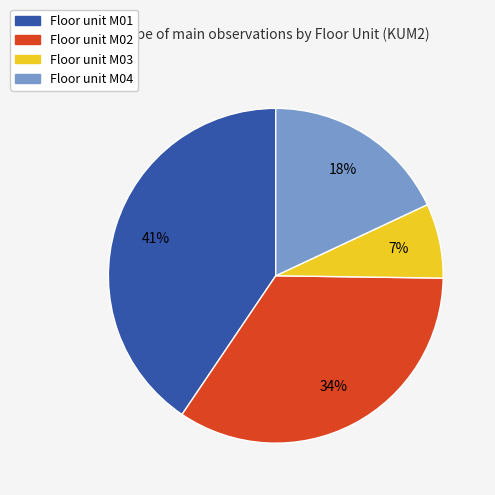

Count the number of slices in the pie.

4